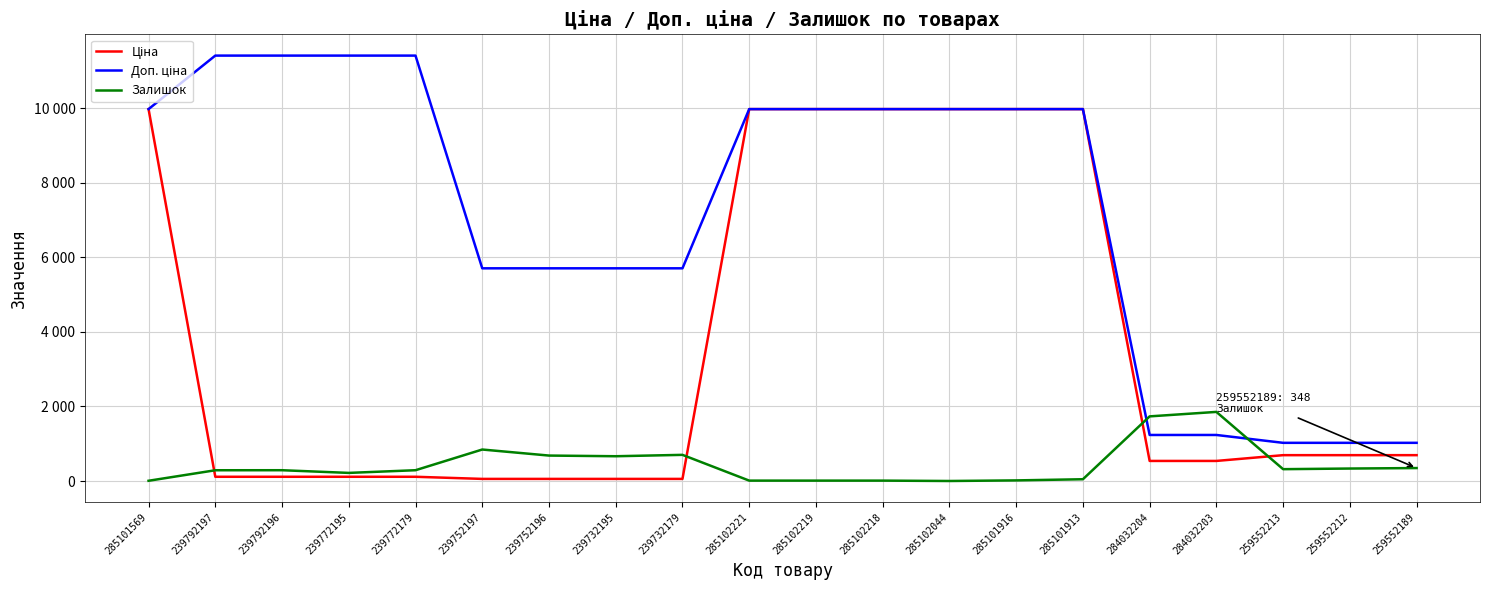

Is this an area chart (filled region under the line)?

No